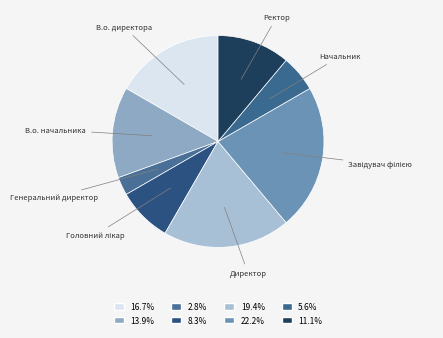

Combined, do Начальник and Генеральний директор account for over 50%?

No